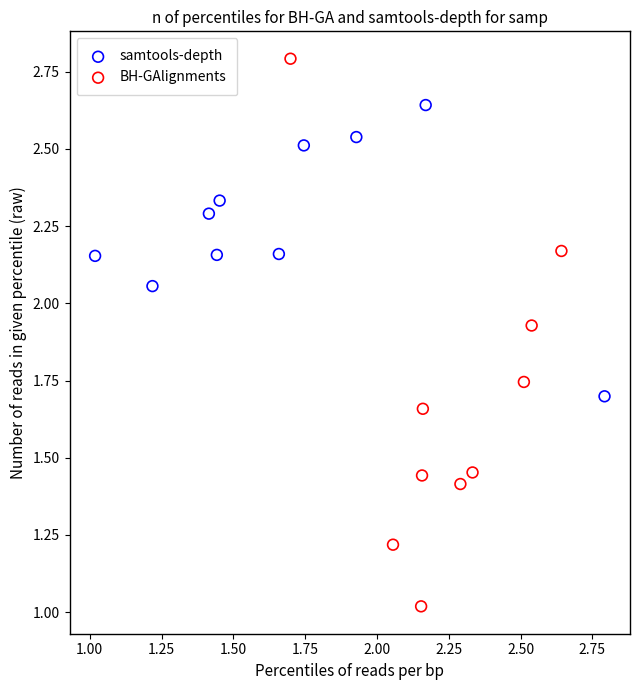

Which series contains the highest Y value?

BH-GAlignments